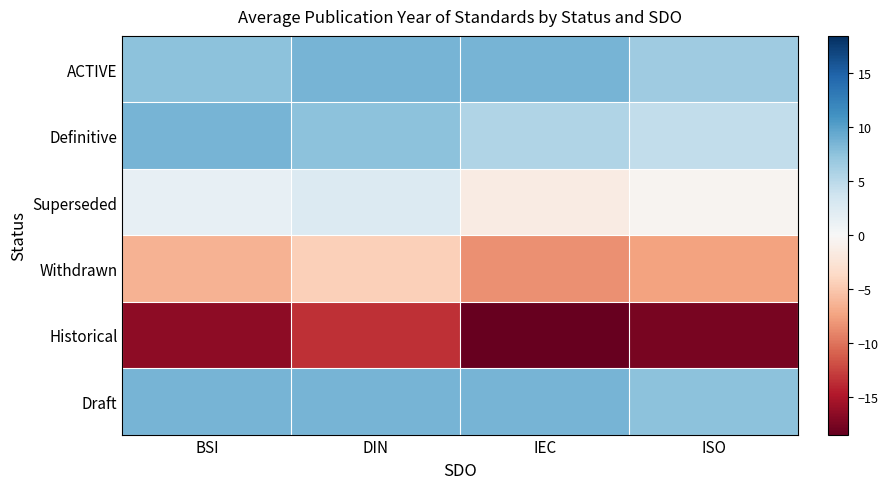

Which has a higher value, IEC or BSI?

IEC